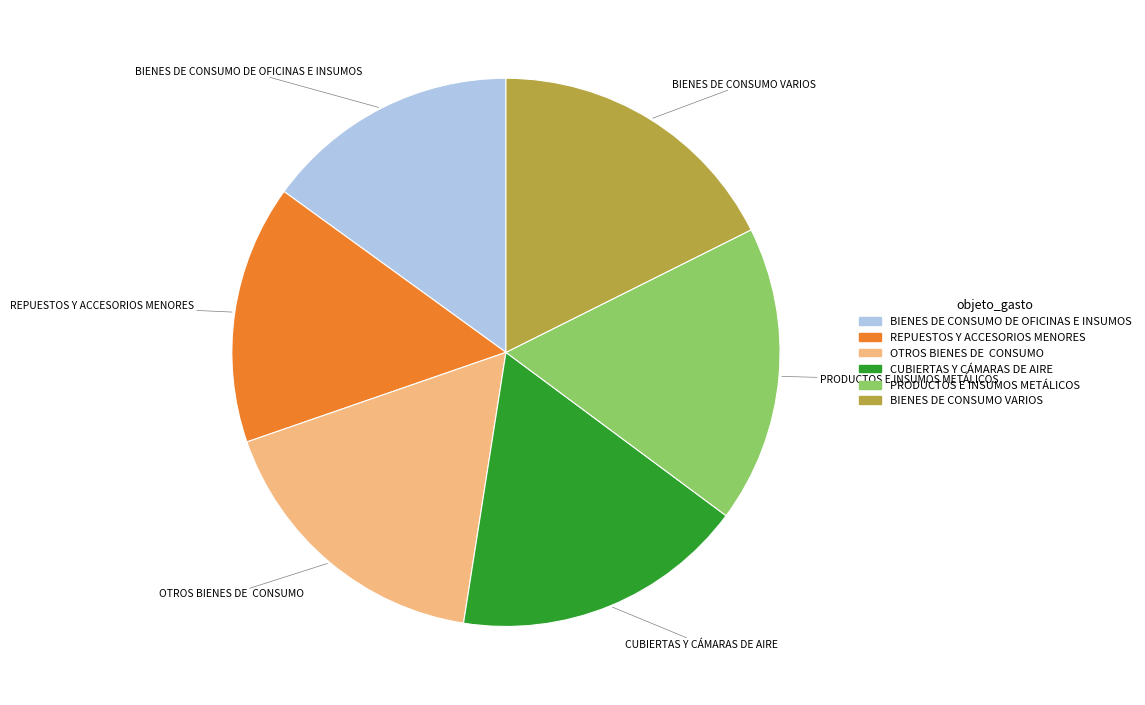

The OTROS BIENES DE CONSUMO slice represents 17% of the pie. True or false?

True